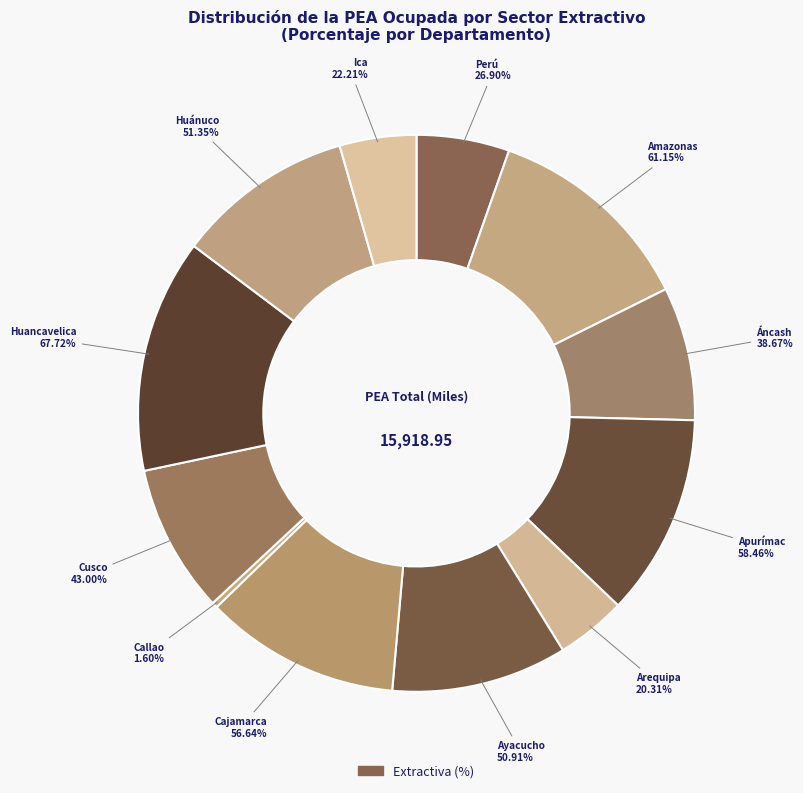

The Huánuco slice represents 10% of the pie. True or false?

True